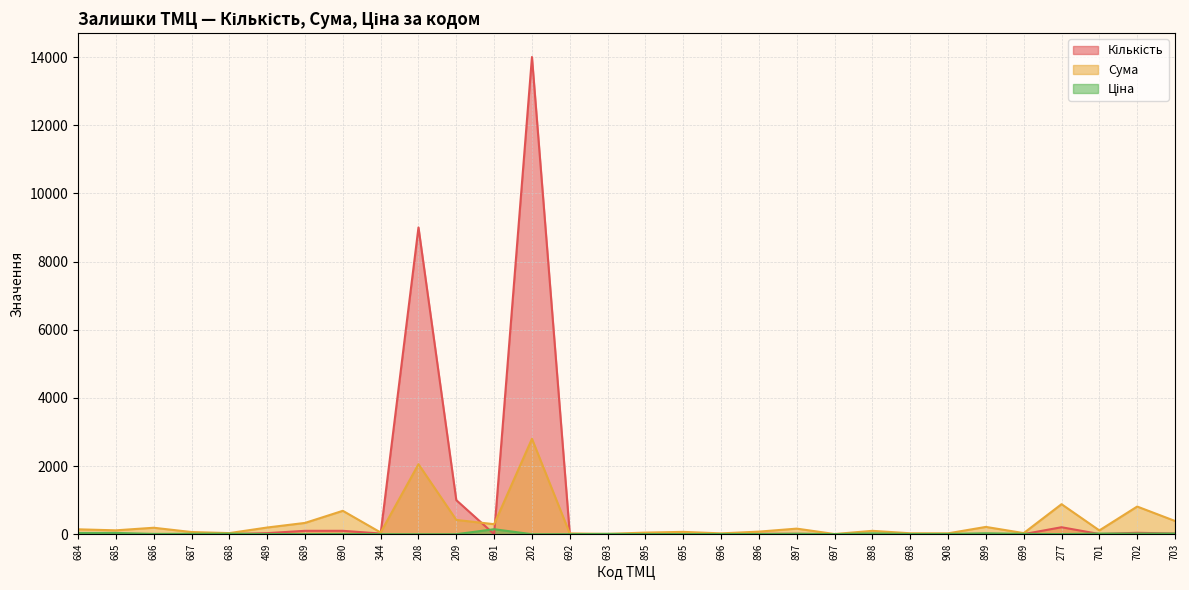

Which series has the largest total across all categories?

Кількість